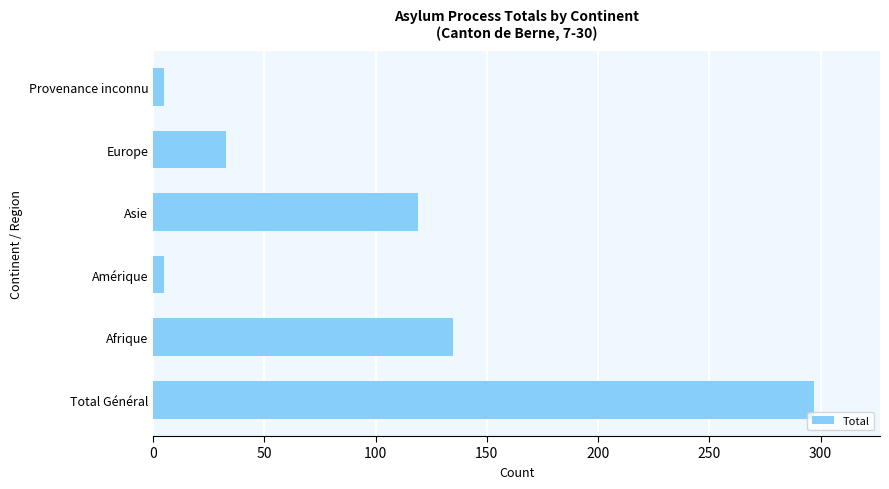

Which label corresponds to the largest value in the chart?

Total Général